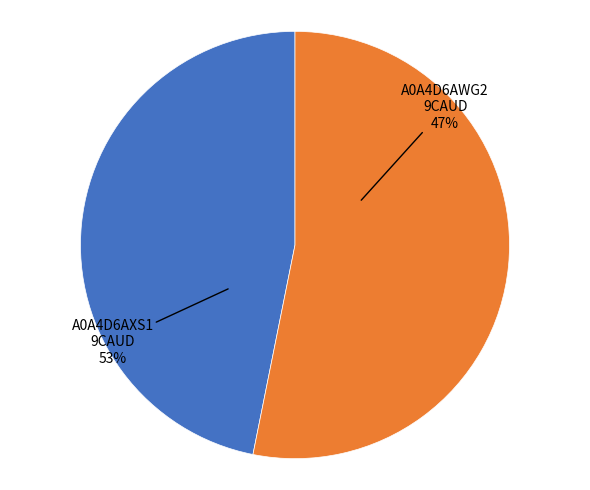

Which category has the smallest portion of the pie?

tr|A0A4D6AWG2